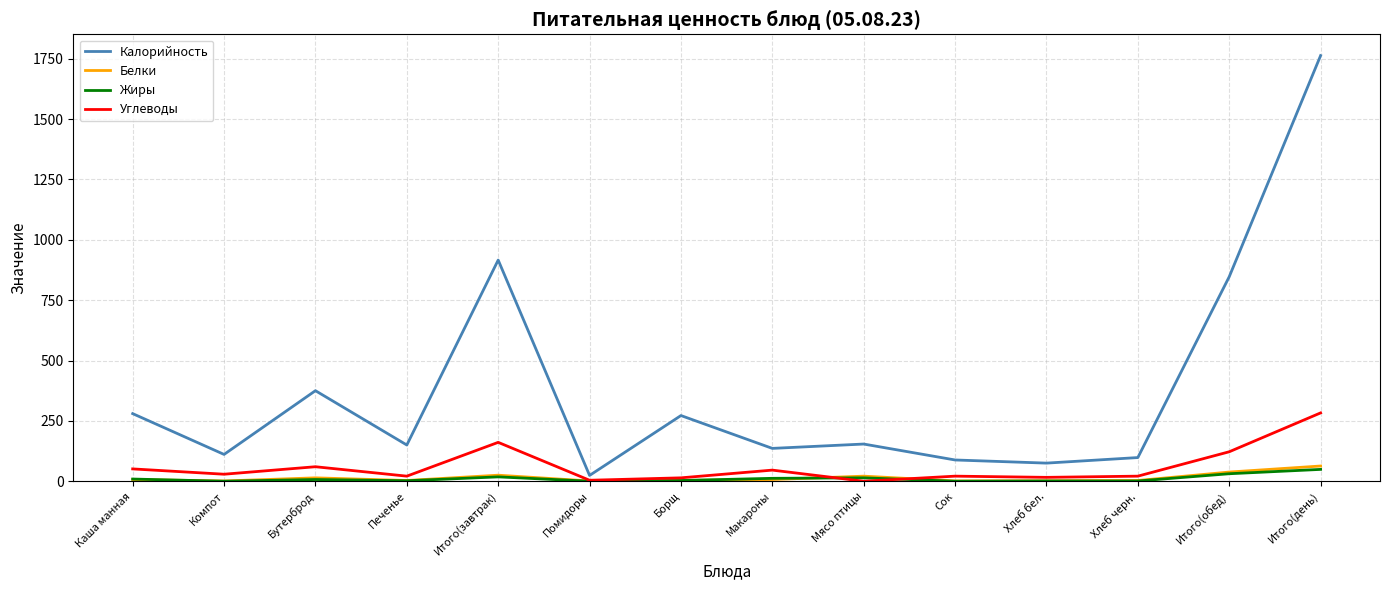

Which category has the highest value in the Калорийность series?

Итого(день)